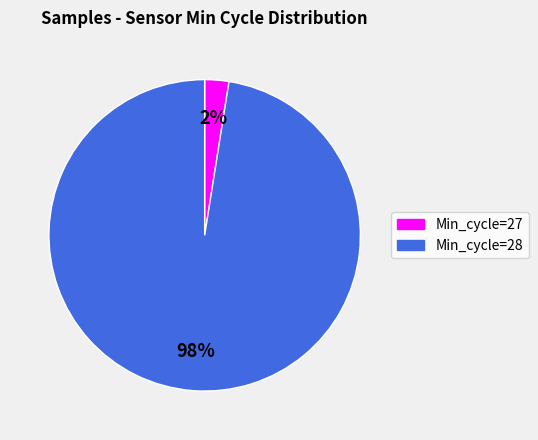

How many slices are in this pie chart?

2